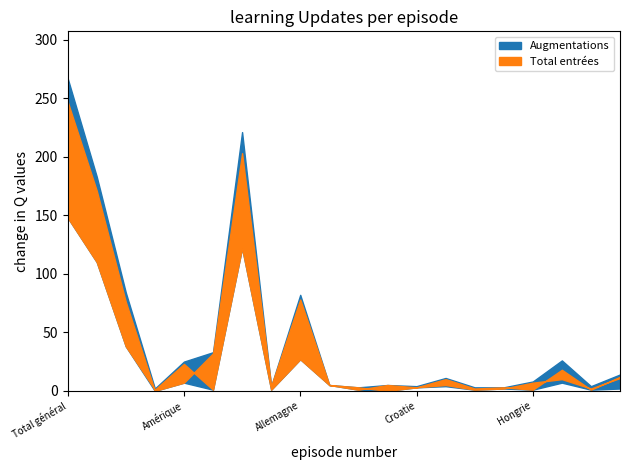

The value of Augmentations at Italie is 12. True or false?

True